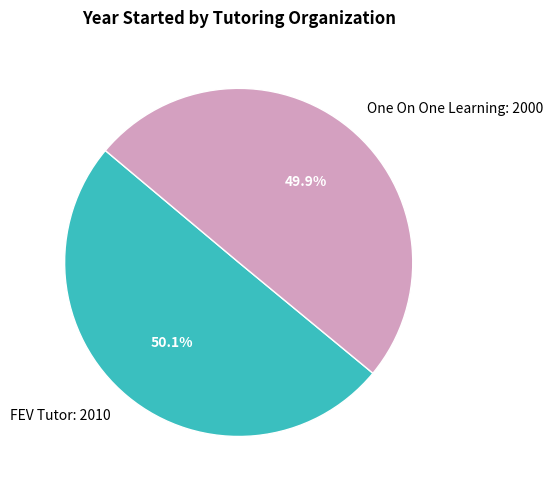

How many slices are in this pie chart?

2